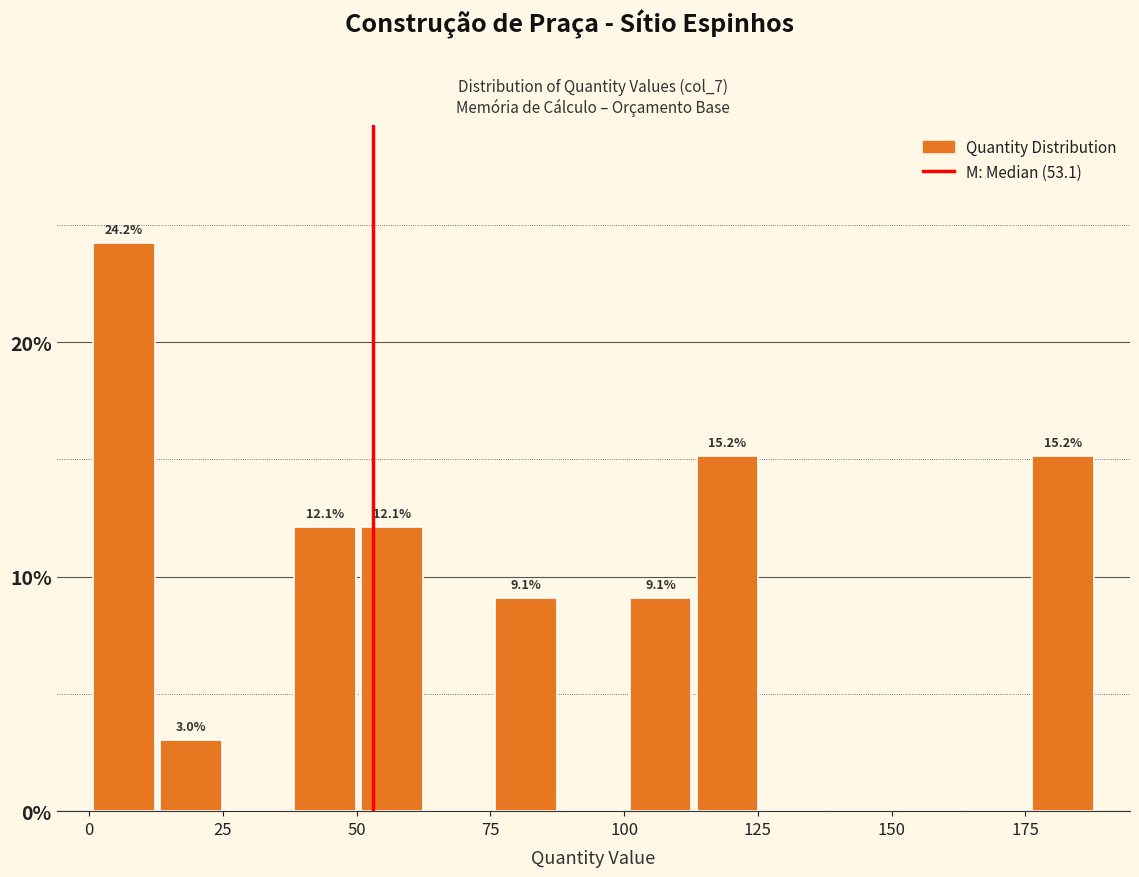

Read against the x-axis, roughly where is the centre of the tallest bar?

5